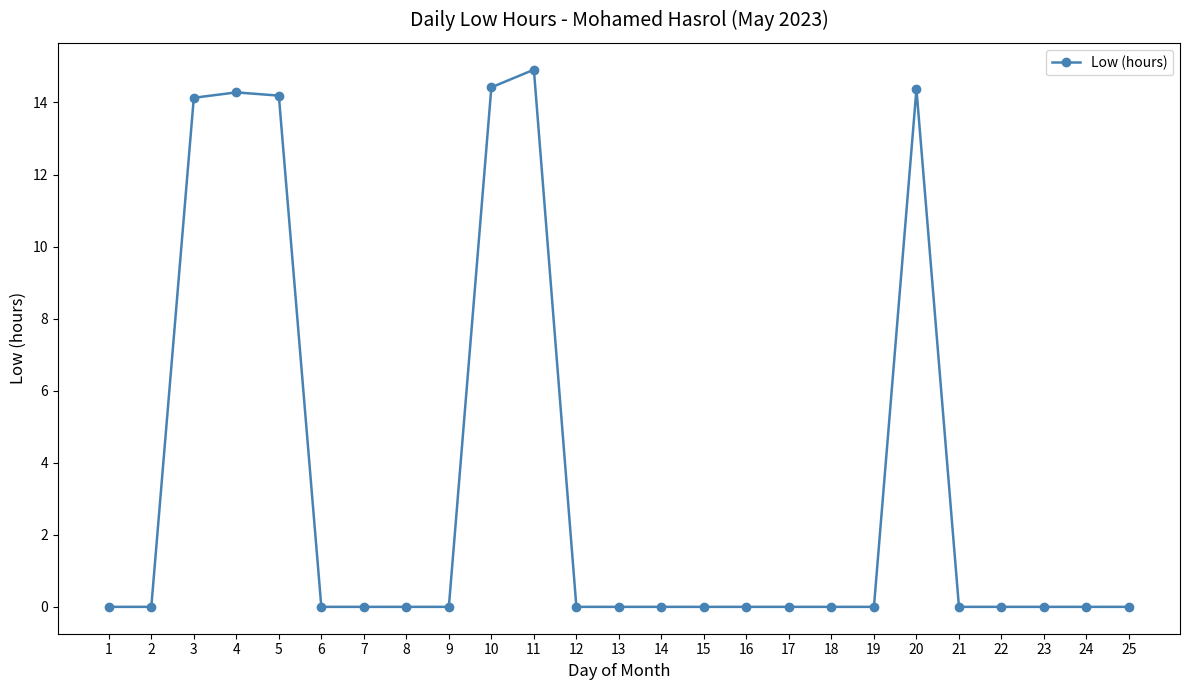

True or false: the data shows 0.0 at 18.

True